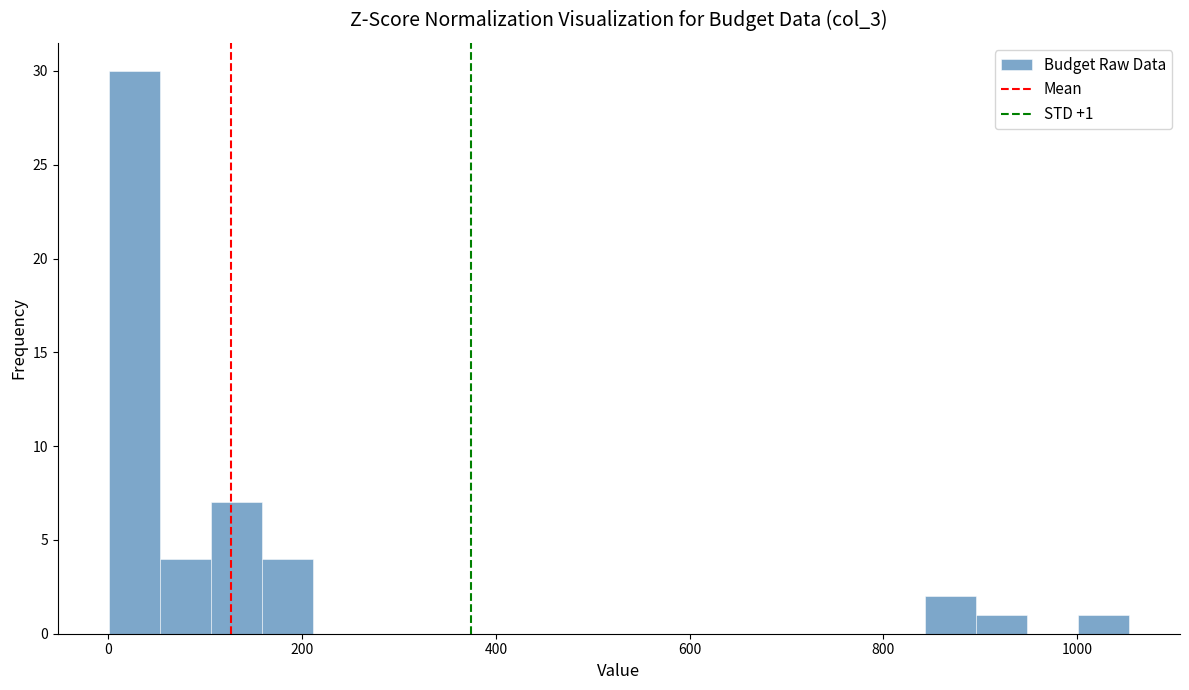

Read against the x-axis, roughly where is the centre of the tallest bar?

20